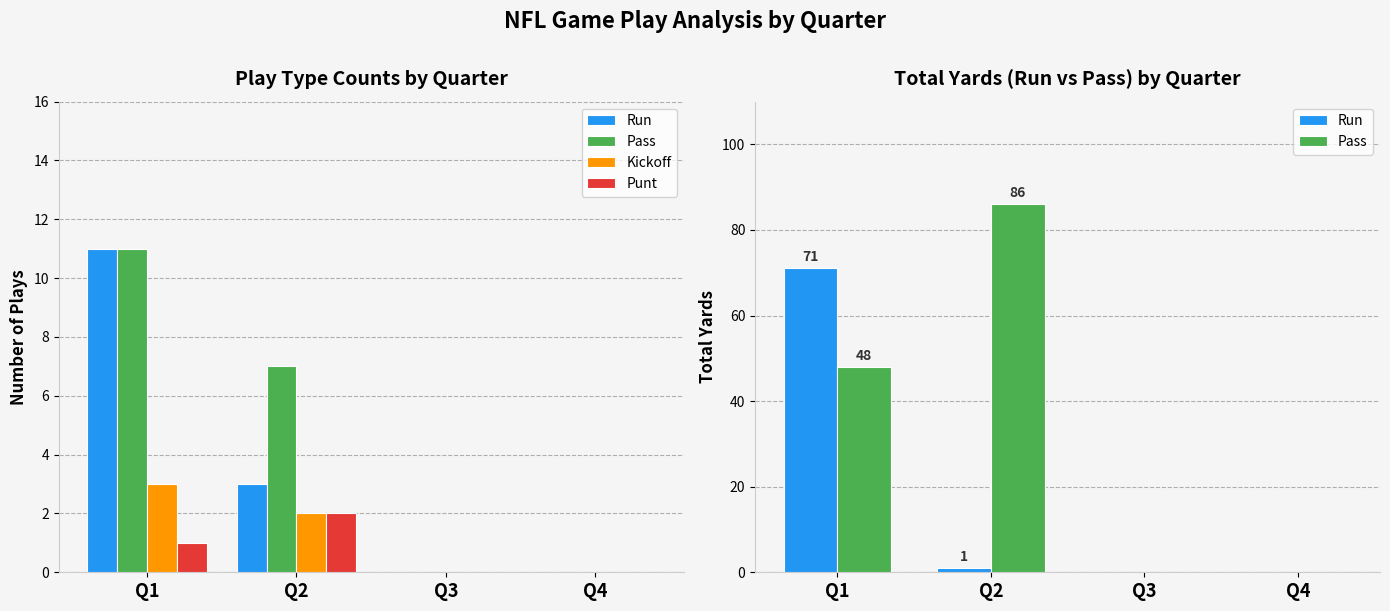

Is the value of Run at Q3 greater than the value of Pass at Q1?

No